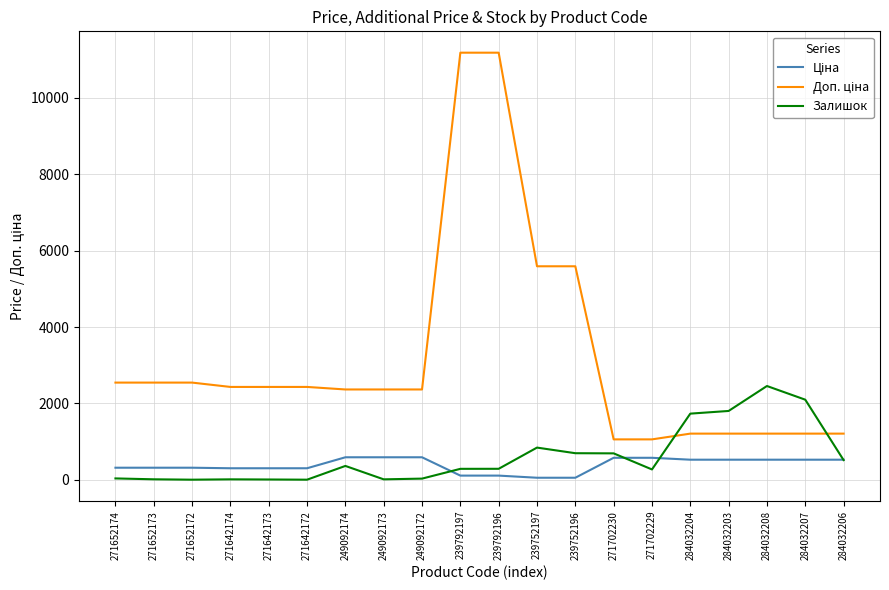

What is the spread (max minus min) of values at 284032207?

1570.8